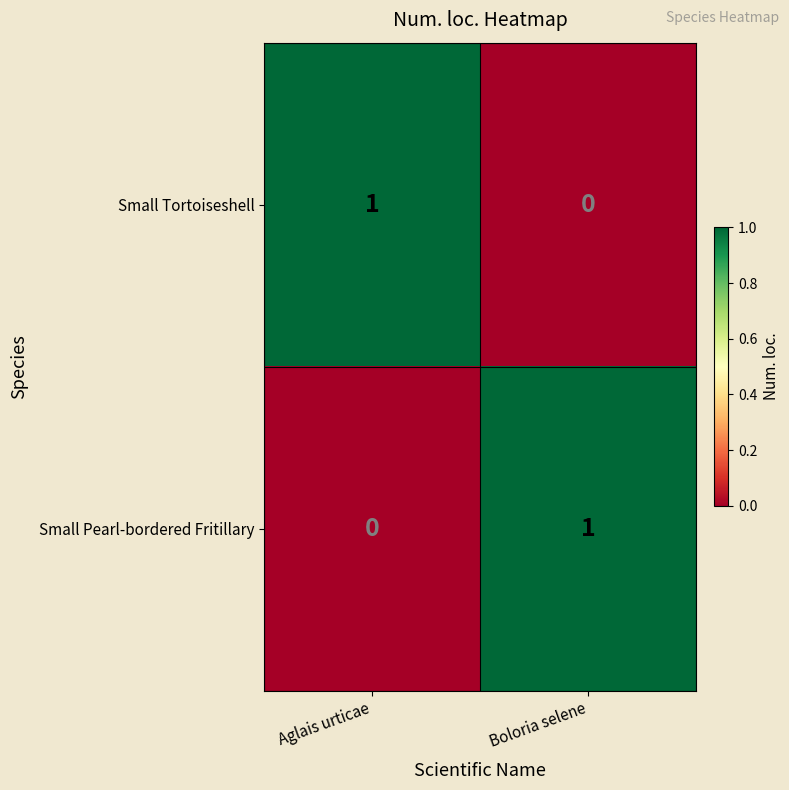

The value of Small Pearl-bordered Fritillary at Boloria selene is 2. True or false?

False